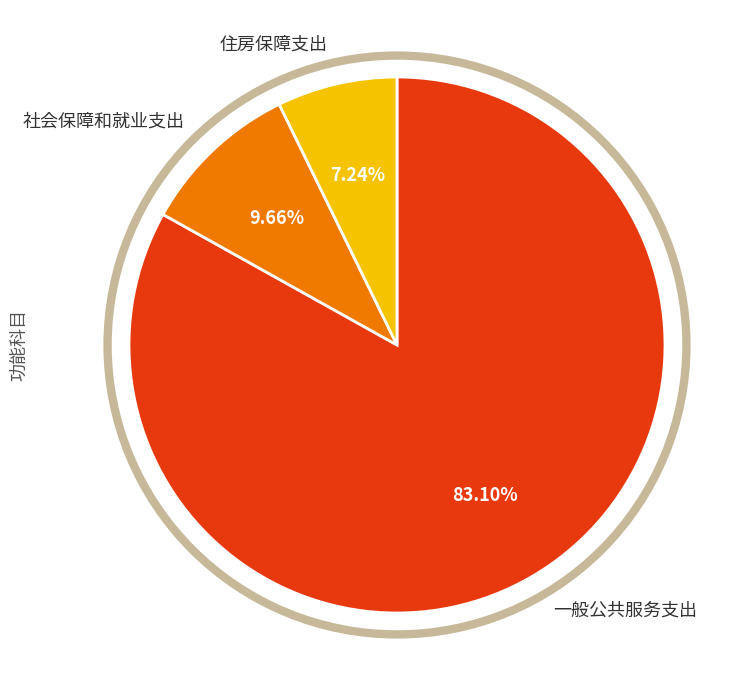

Between 一般公共服务支出 and 社会保障和就业支出, which is larger?

一般公共服务支出